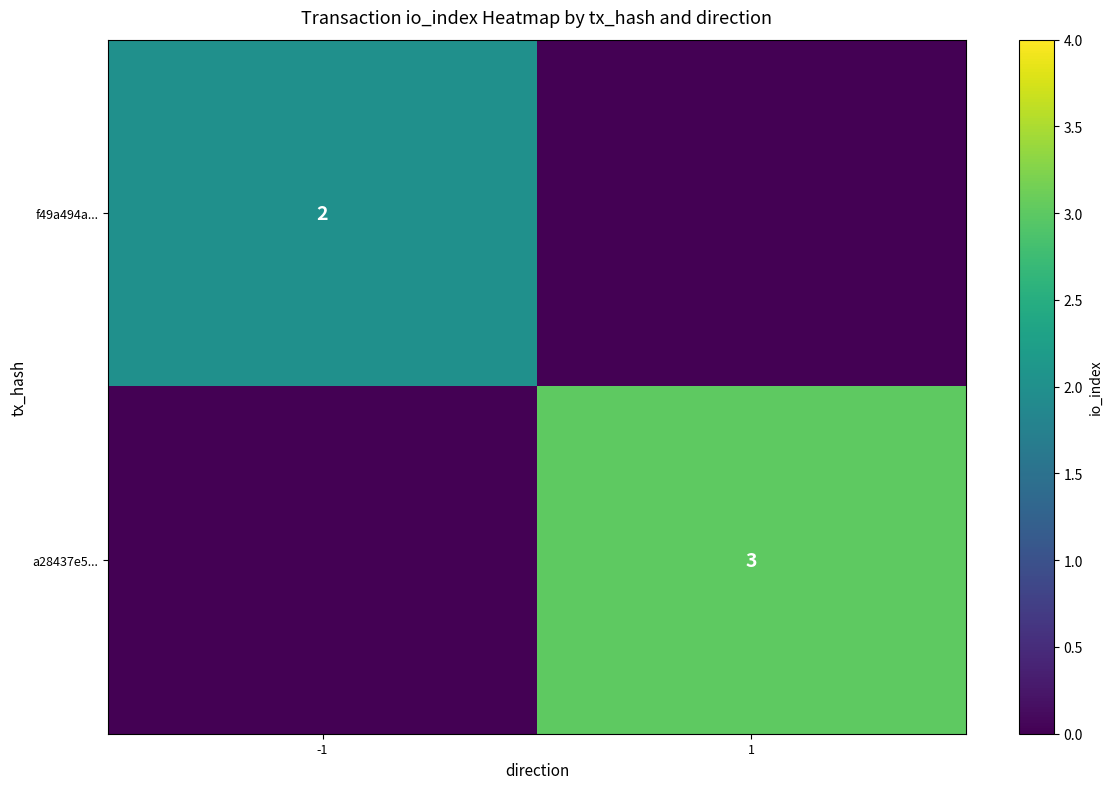

What is the total value across all series at 1?

3